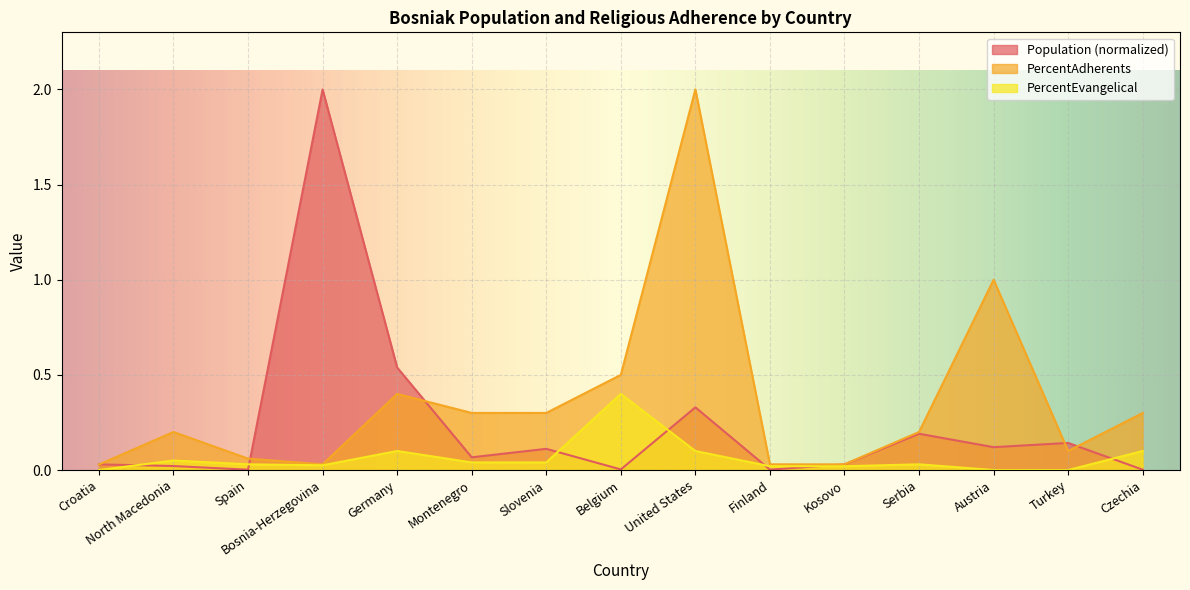

In PercentAdherents, how many points are higher than both neighbors (excluding endpoints)?

4